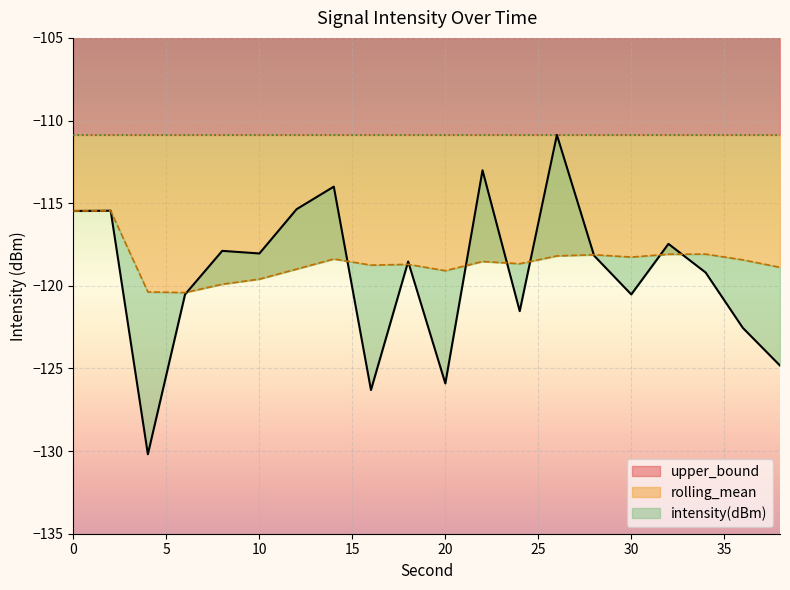

The intensity(dBm) series shows -152.9 at 0. True or false?

False